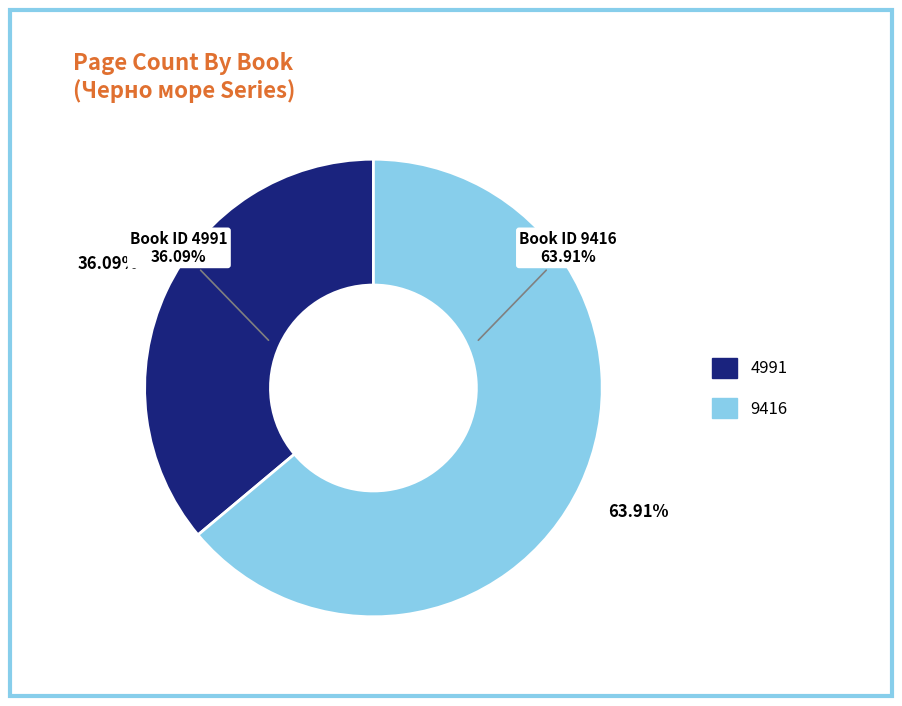

Is the sum of 9416 and 4991 greater than half?

Yes